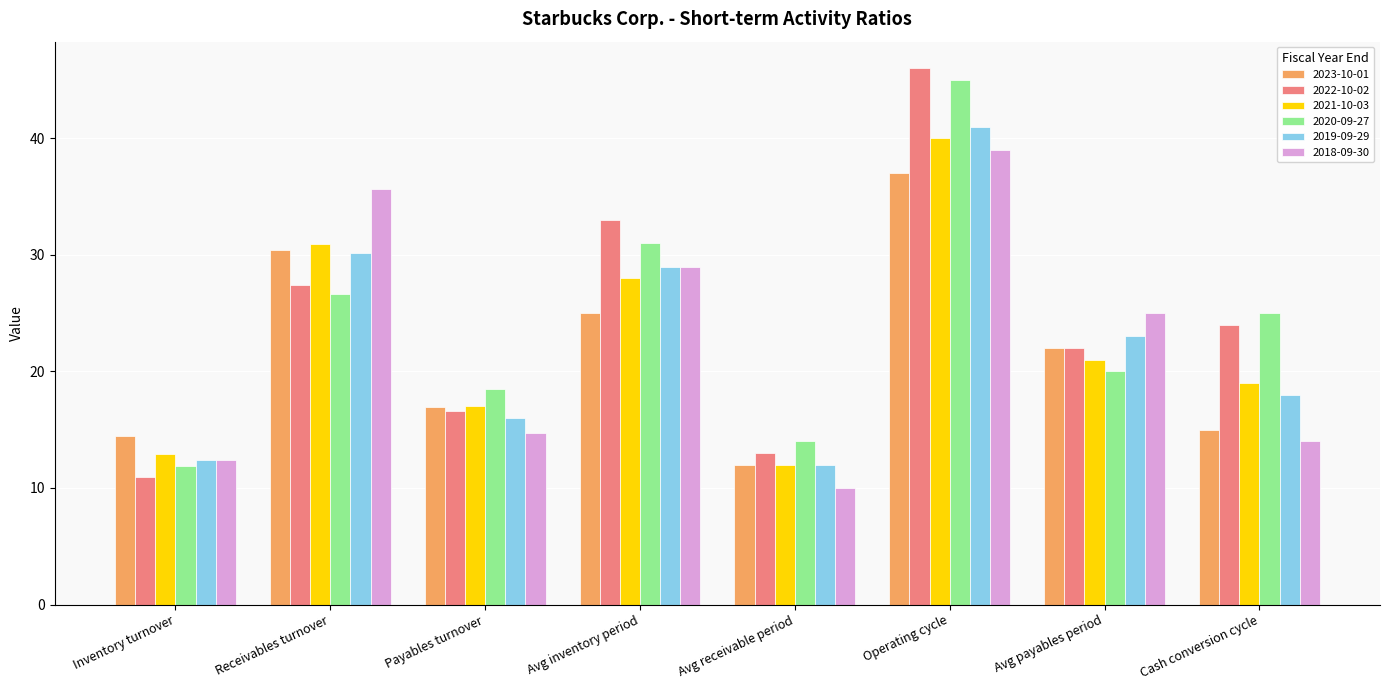

The value of 2023-10-01 at Avg inventory period is 25.0. True or false?

True